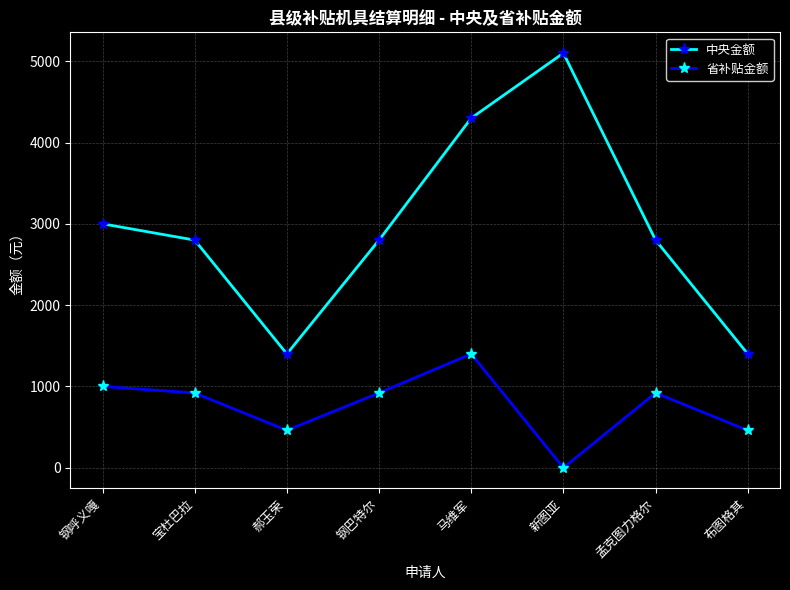

What is the average value of the 省补贴金额 series?

760